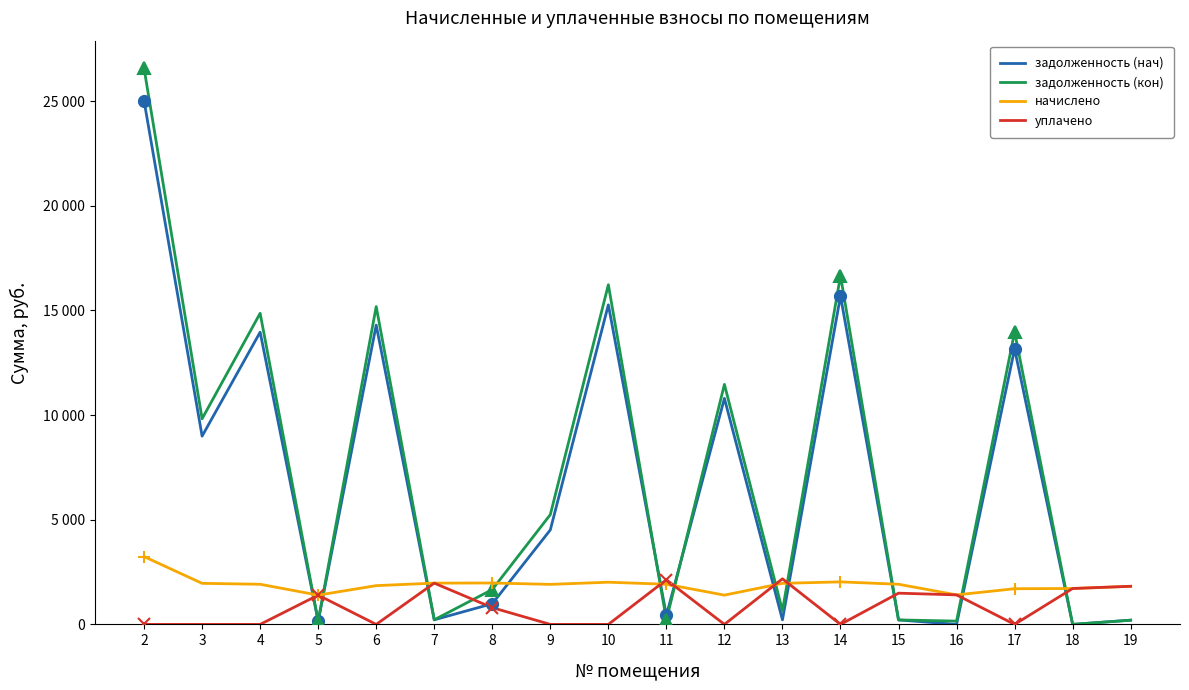

Which series has the widest spread of values?

задолженность (кон)